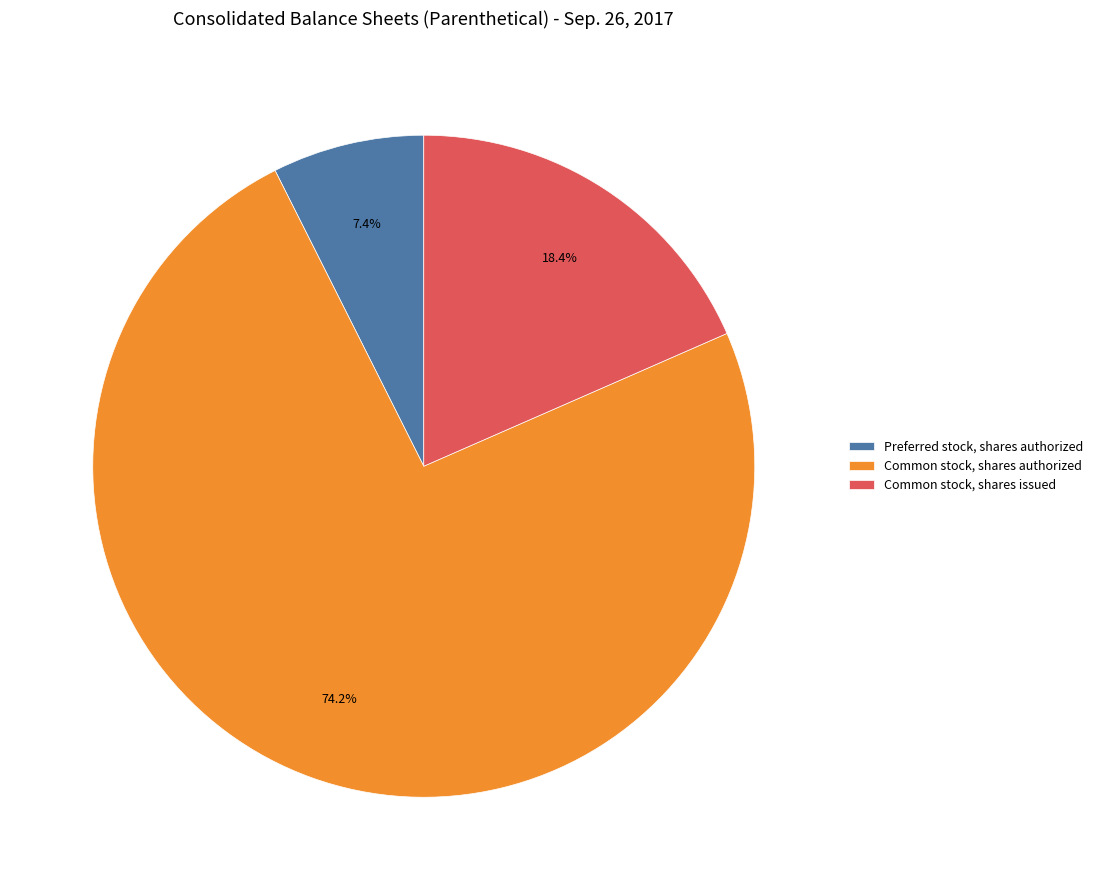

Which has a higher value, Common stock, shares issued or Preferred stock, shares authorized?

Common stock, shares issued